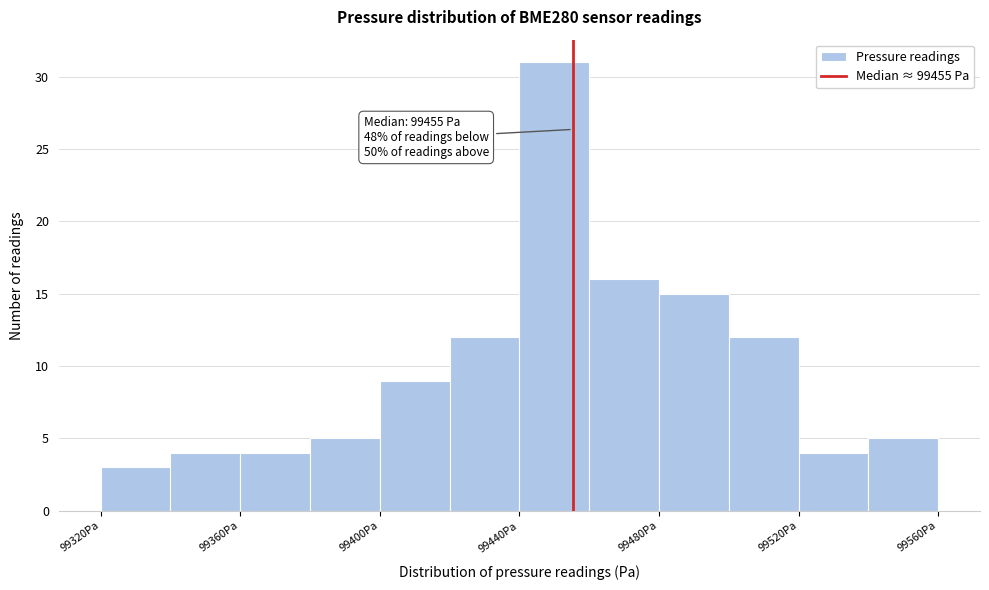

Which range on the x-axis has the tallest bar?

99440 to 99460